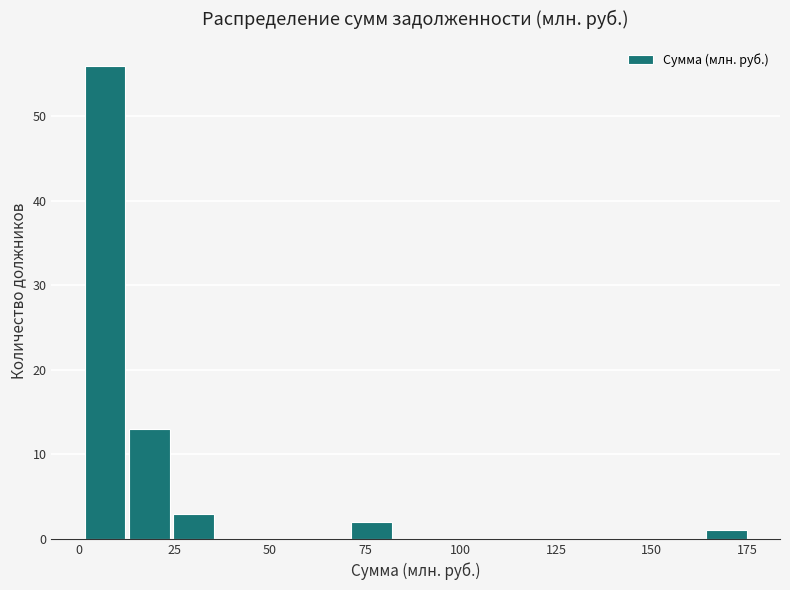

Around what value on the x-axis is the tallest bar? Give the approximate position of its centre, as read against the axis.

5